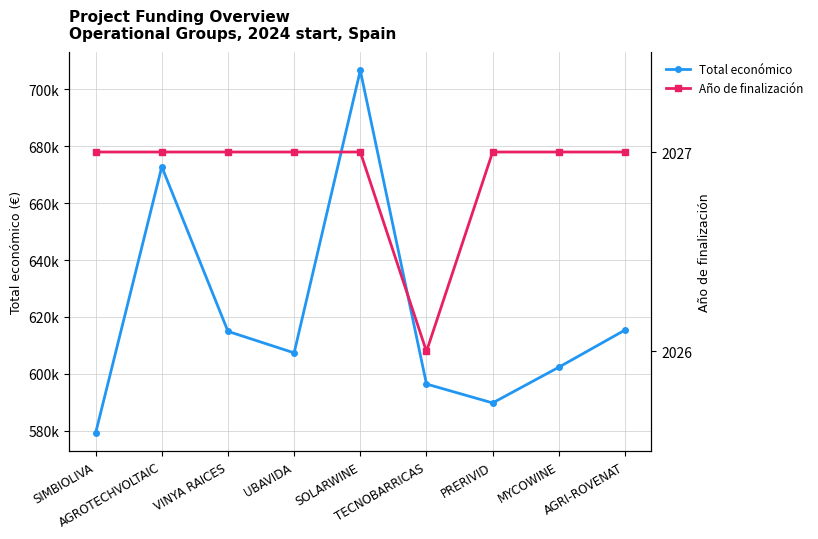

Does the chart display data point markers on the line(s)?

Yes